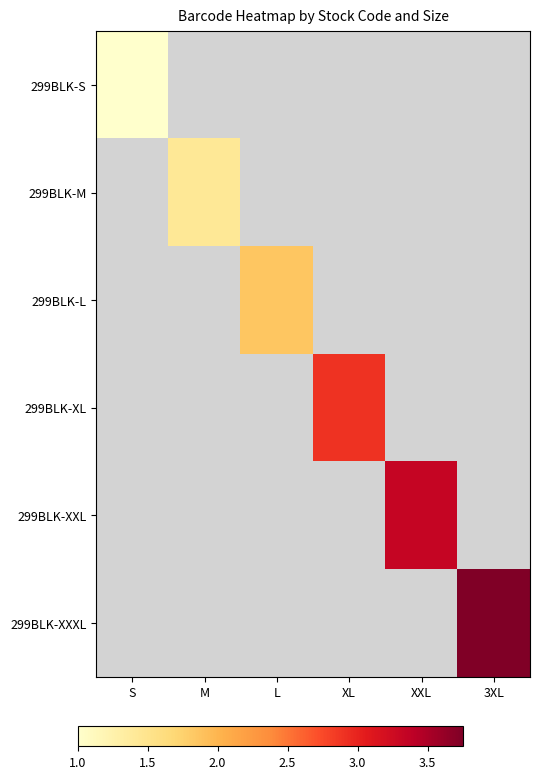

At 3XL, list the series in order from smallest to largest.

299BLK-S, 299BLK-M, 299BLK-L, 299BLK-XL, 299BLK-XXL, 299BLK-XXXL